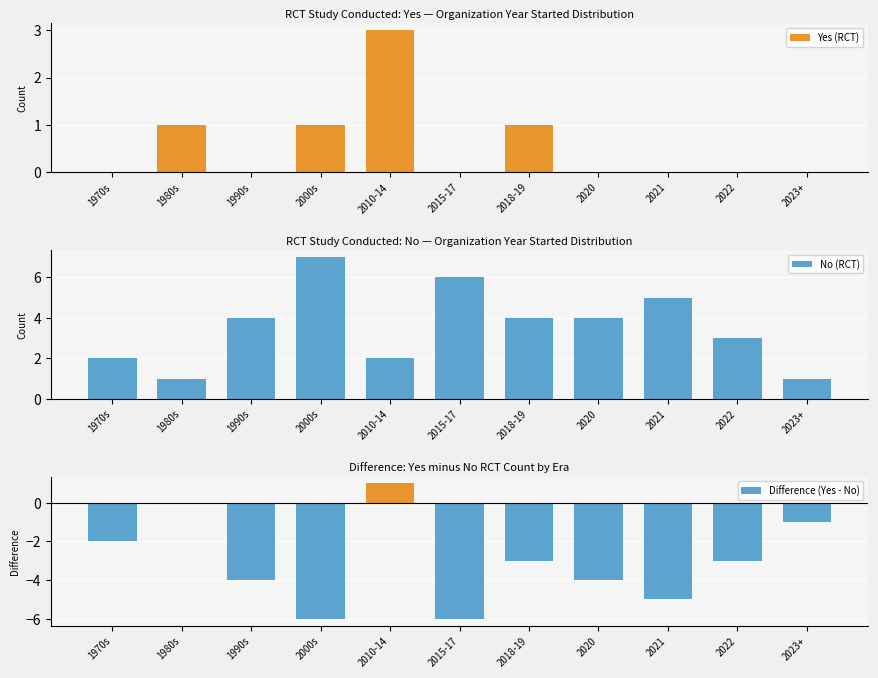

What are all the series names shown in the legend?

Yes (RCT), No (RCT), Difference (Yes - No)